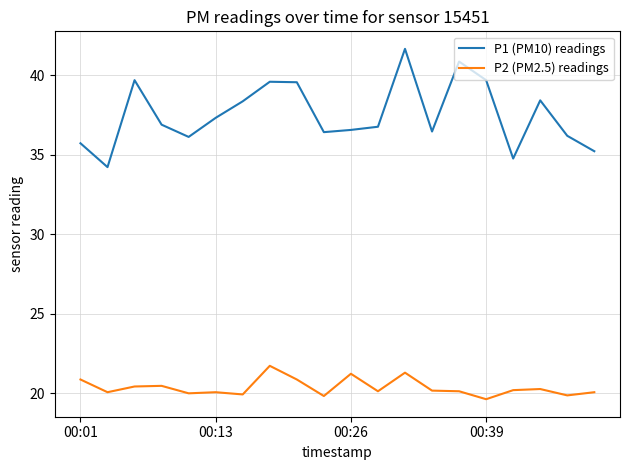

What is the maximum value for P2 (PM2.5) readings?

21.7